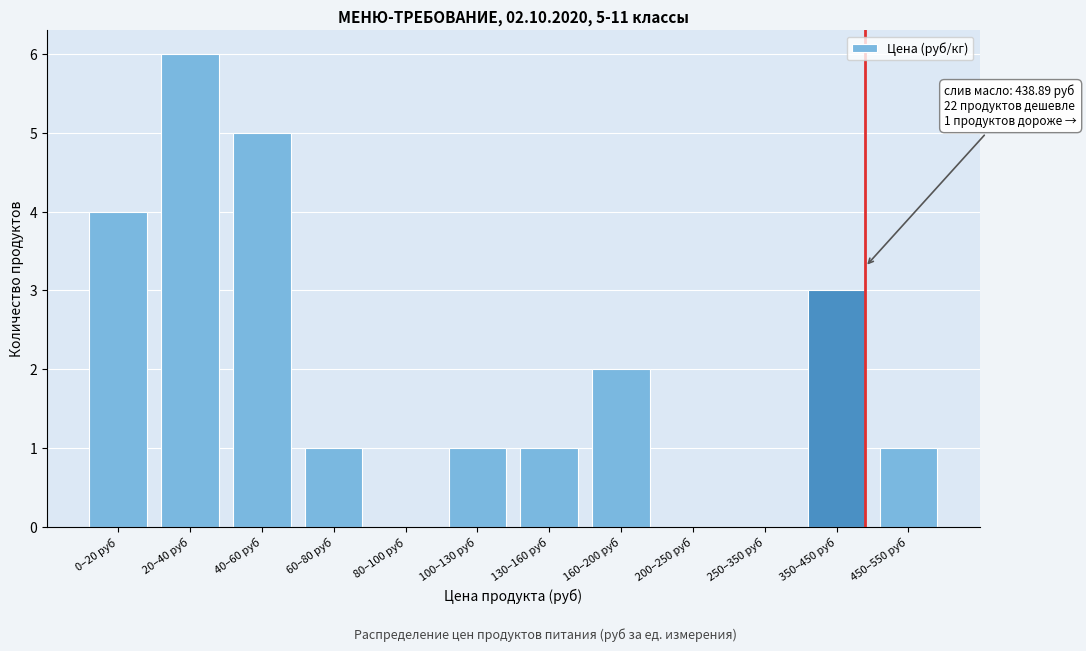

Reading left to right, what are all the values shown in this chart?

0–20 руб=4	20–40 руб=6	40–60 руб=5	60–80 руб=1	80–100 руб=0	100–130 руб=1	130–160 руб=1	160–200 руб=2	200–250 руб=0	250–350 руб=0	350–450 руб=3	450–550 руб=1